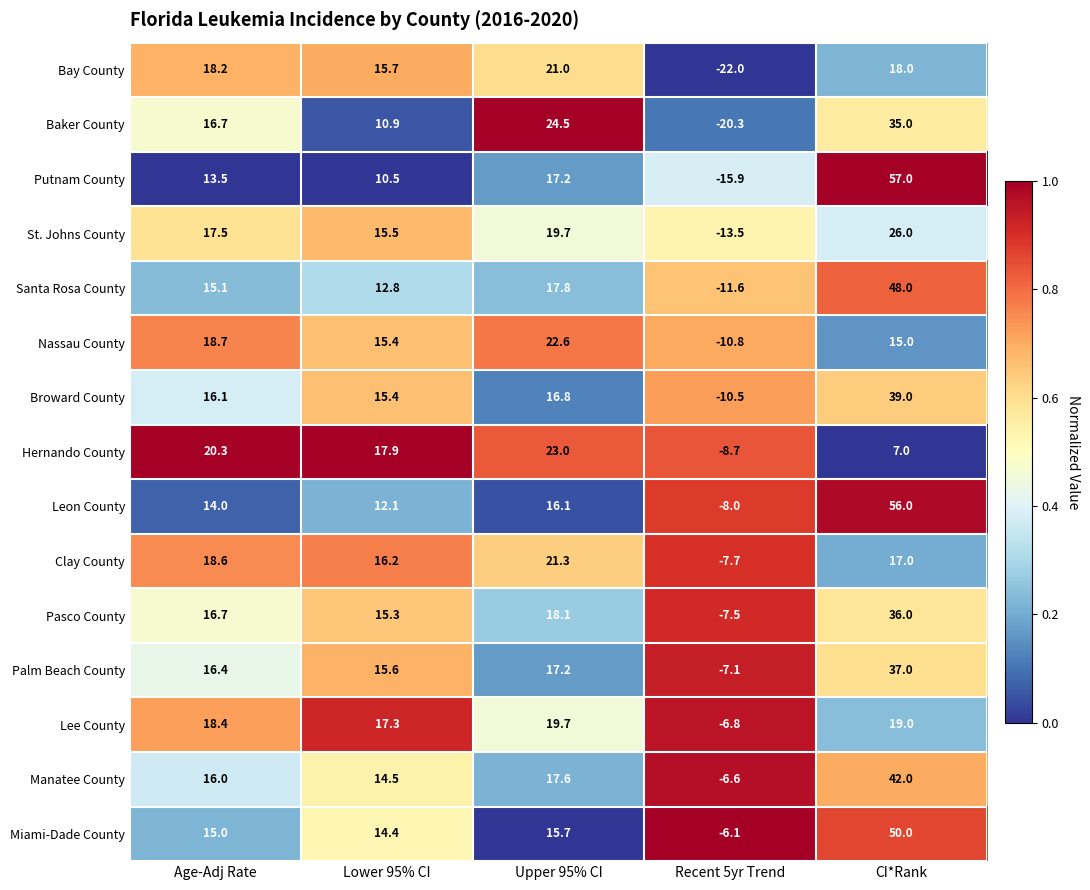

What is the difference between the second highest and second lowest values in the Pasco County series?

2.8